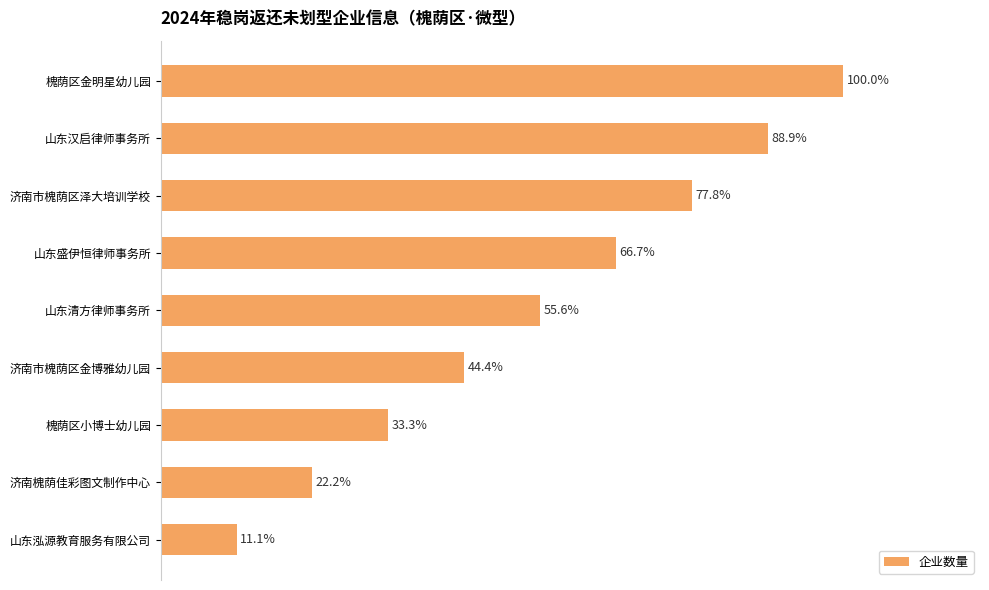

At which label is the value closest to 55?

山东清方律师事务所